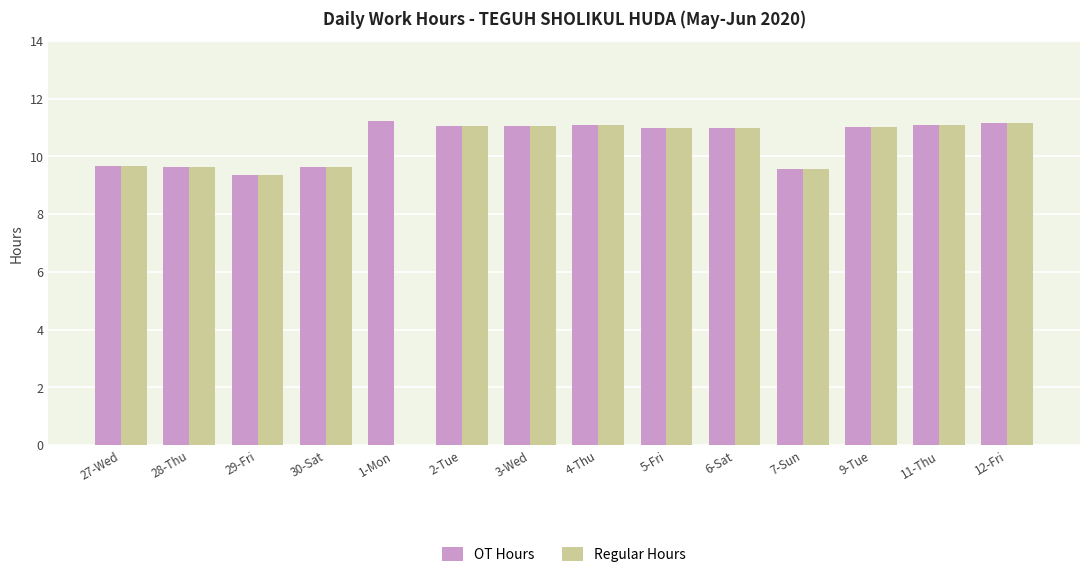

Is the value of OT Hours at 28-Thu greater than the value of Regular Hours at 3-Wed?

No